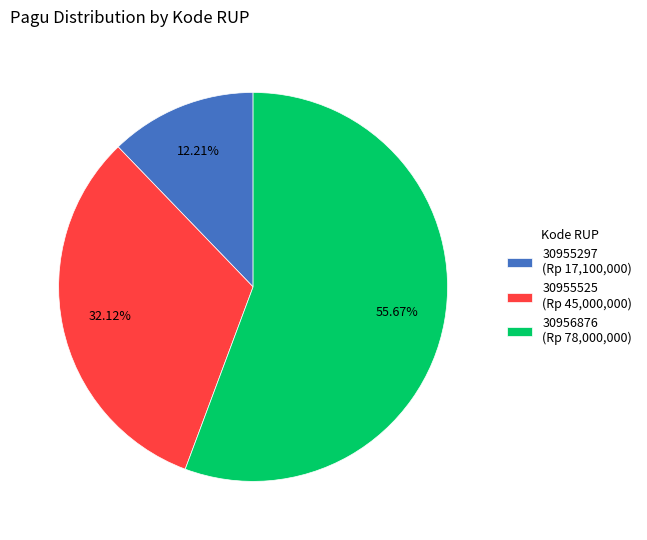

What percentage is the 30956876 slice, to the nearest percent?

56%